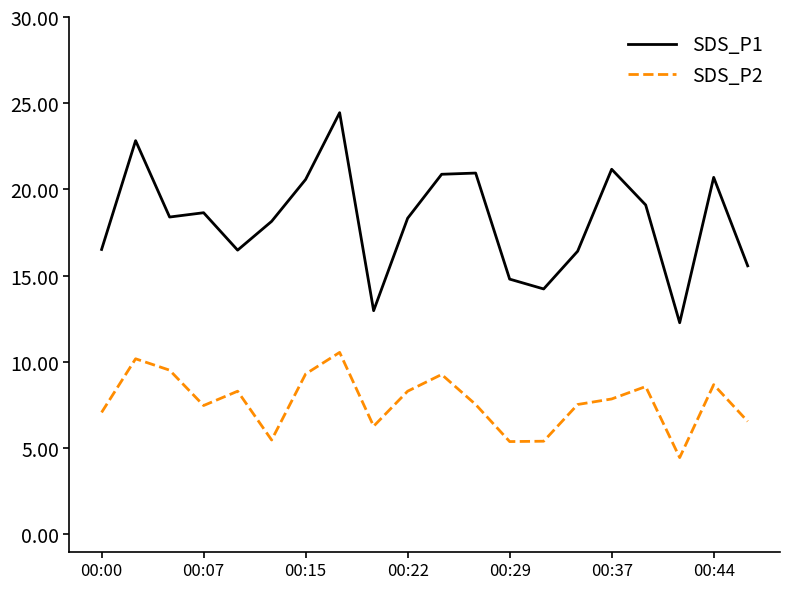

What is the difference between the maximum and second lowest values in the SDS_P2 series?

5.2